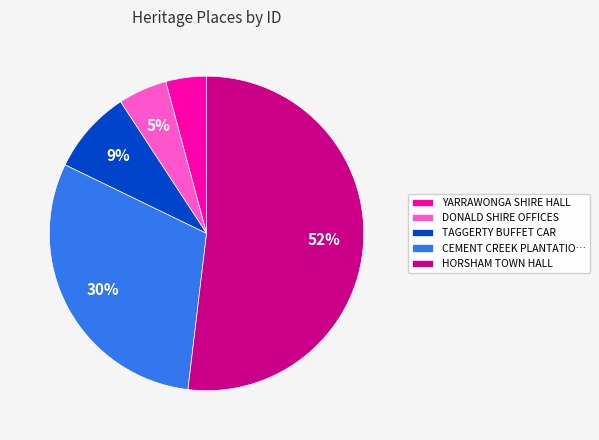

The TAGGERTY BUFFET CAR slice represents 9% of the pie. True or false?

True